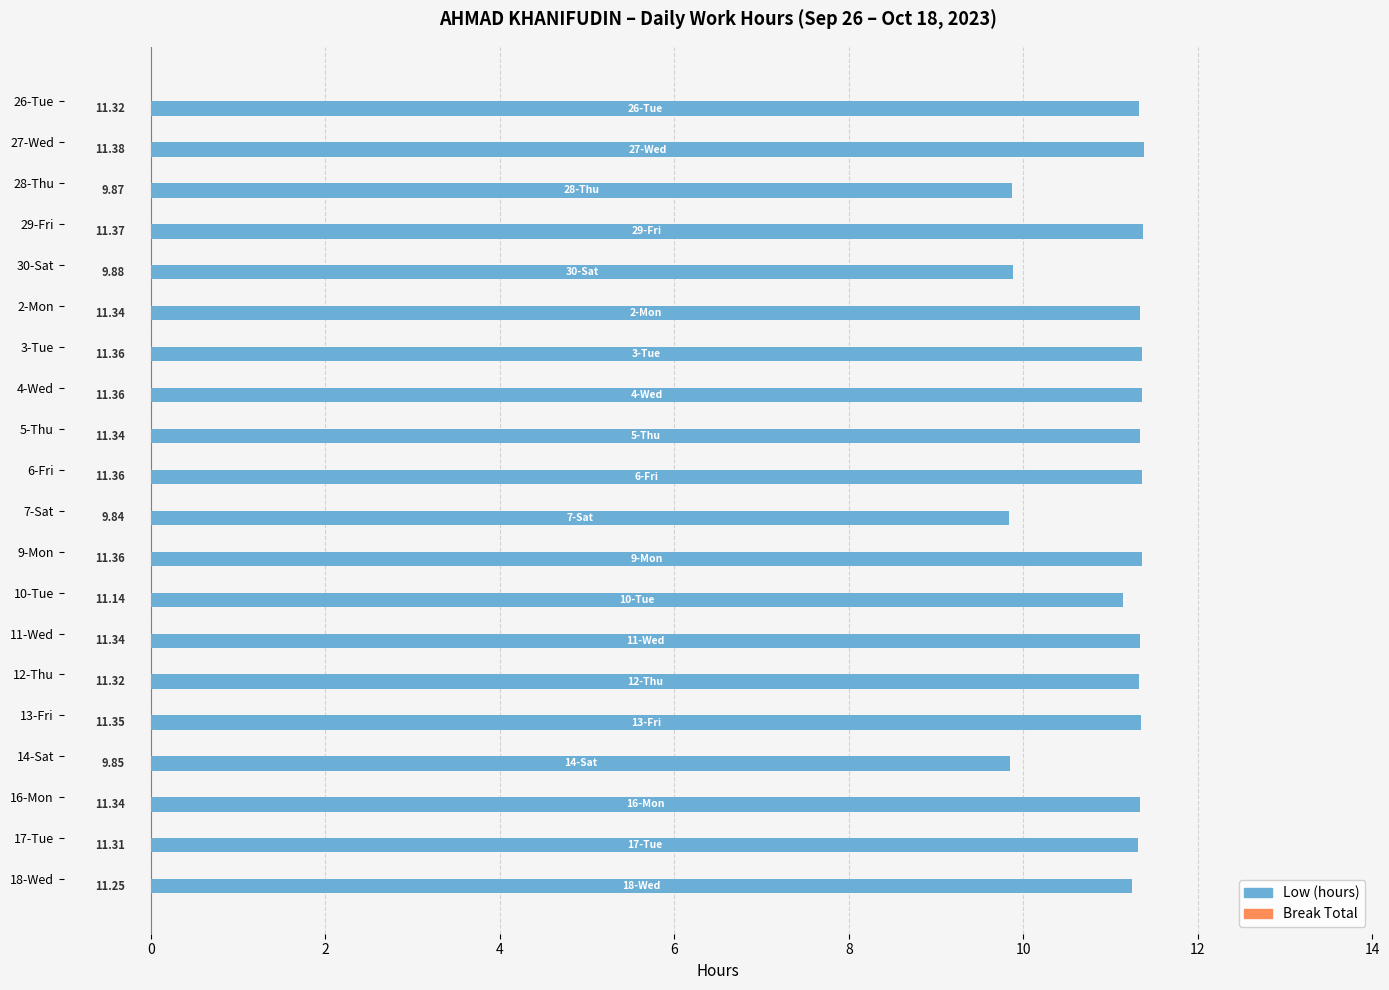

What is the difference between the maximum and minimum values?

1.5